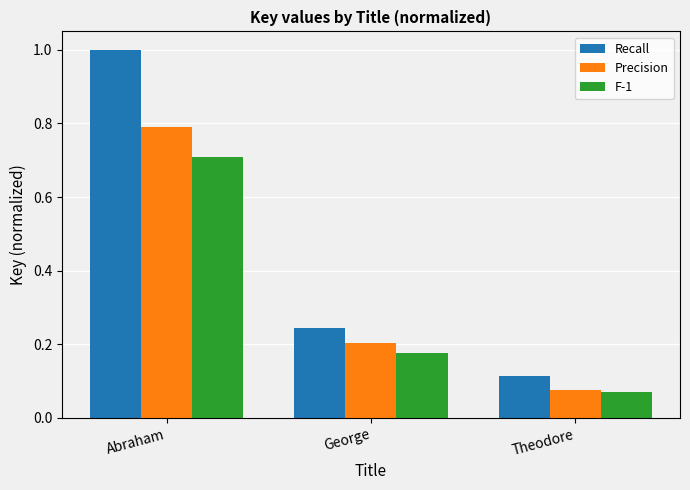

At which category is the sum across all series the highest?

Abraham